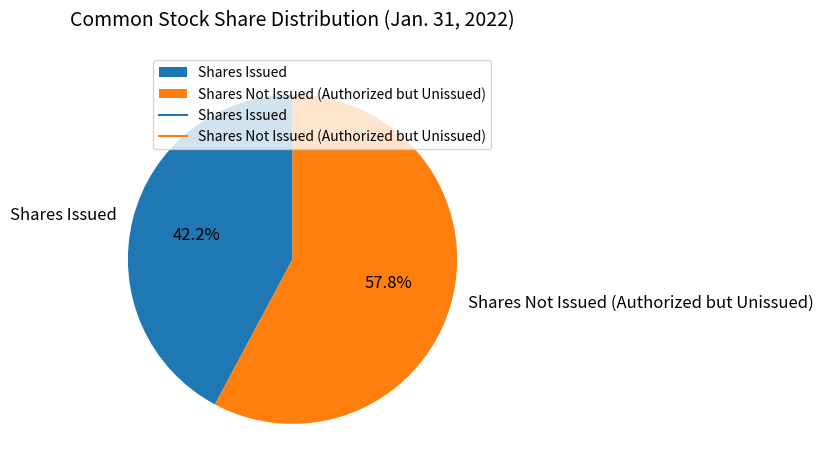

Count the number of slices in the pie.

2